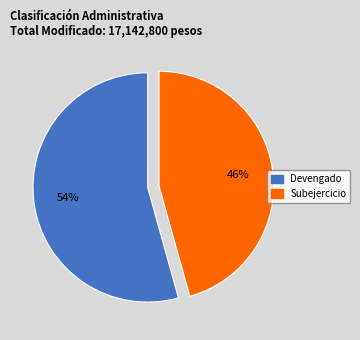

Does any single category account for the majority?

Yes